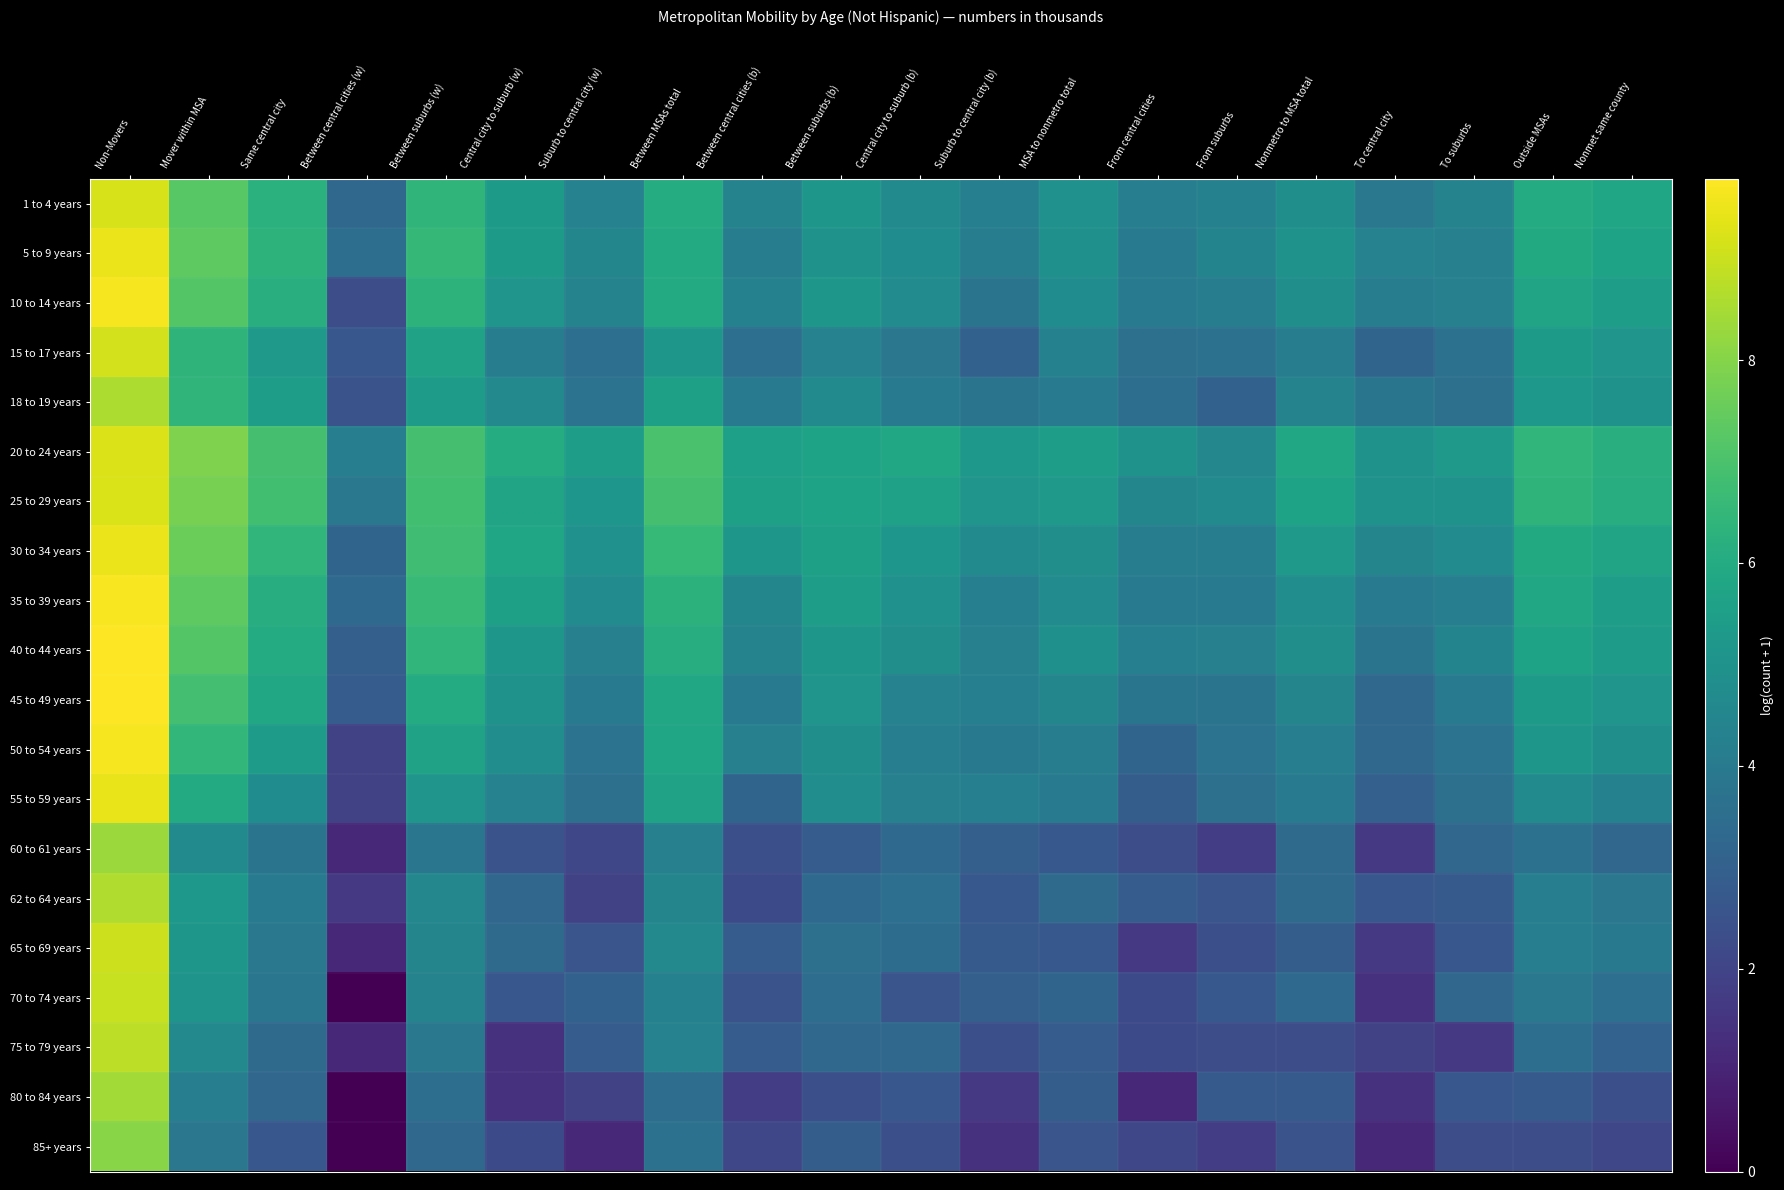

List the series in order of their peak value, highest first.

40 to 44 years, 45 to 49 years, 35 to 39 years, 50 to 54 years, 10 to 14 years, 5 to 9 years, 30 to 34 years, 55 to 59 years, 20 to 24 years, 25 to 29 years, 1 to 4 years, 15 to 17 years, 65 to 69 years, 70 to 74 years, 75 to 79 years, 62 to 64 years, 18 to 19 years, 80 to 84 years, 60 to 61 years, 85+ years